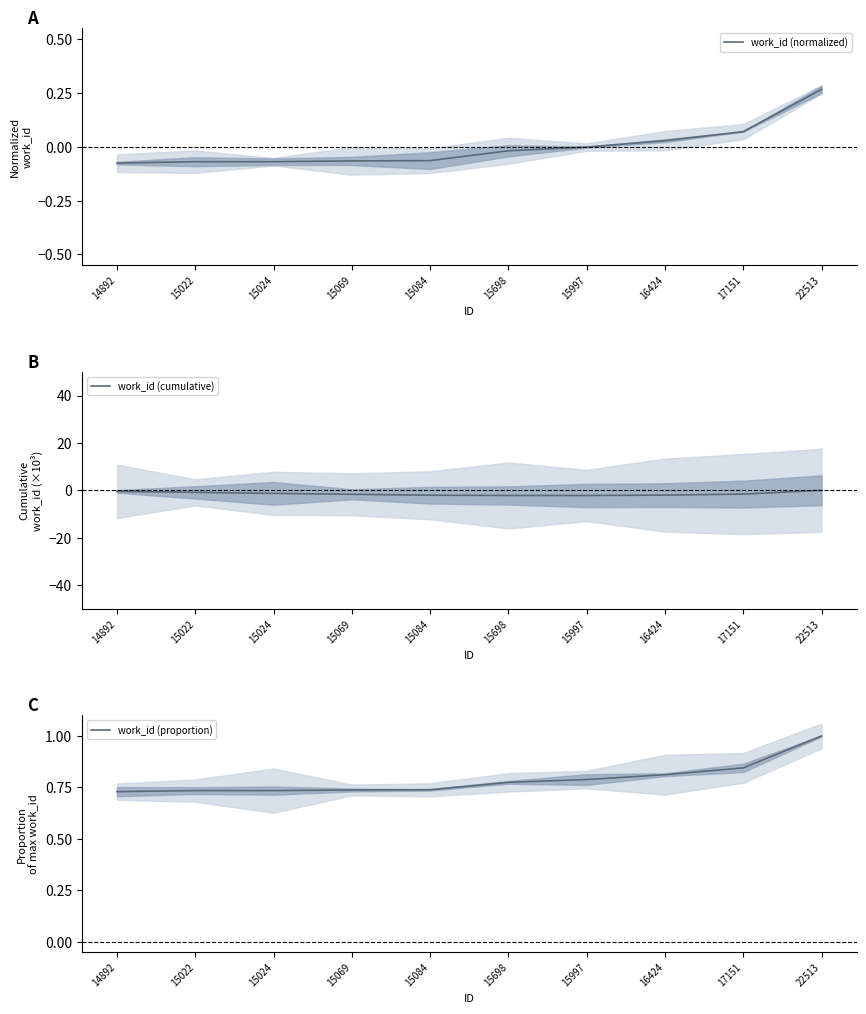

How many data points in work_id (normalized) are above 0?

3